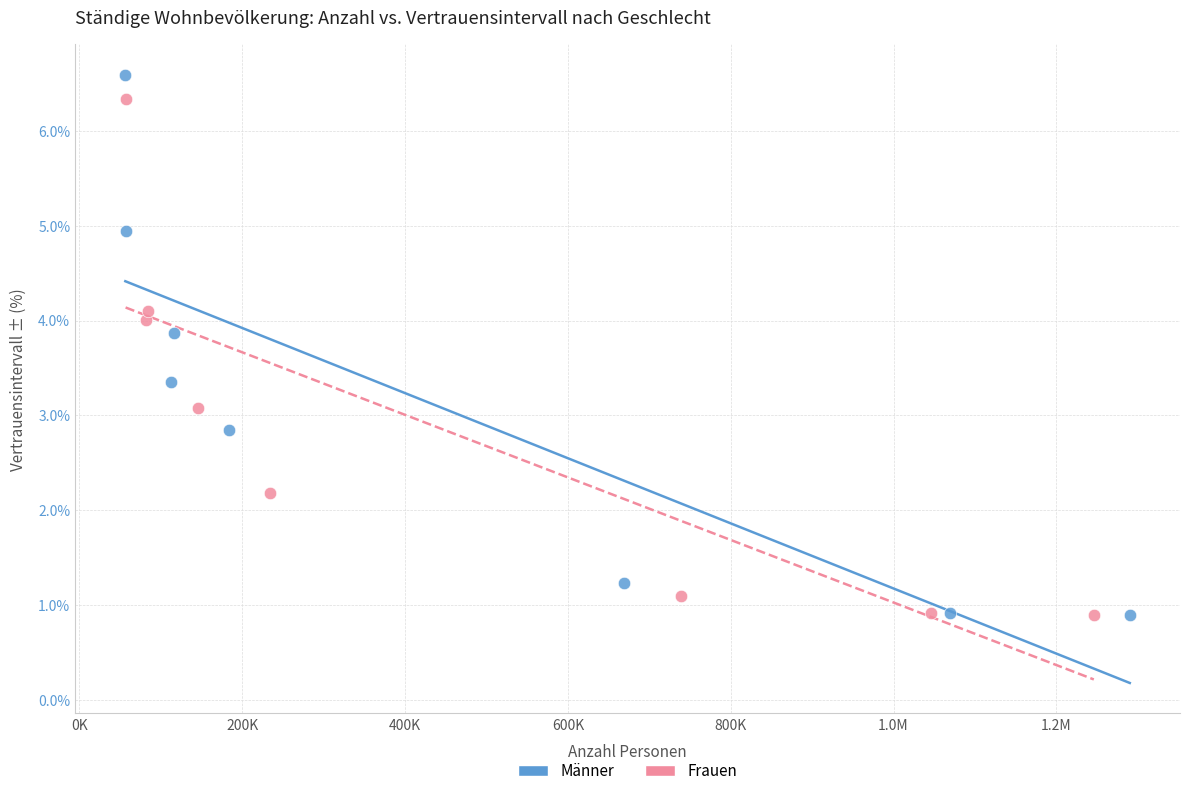

Which series has the largest Y range (max minus min)?

Männer